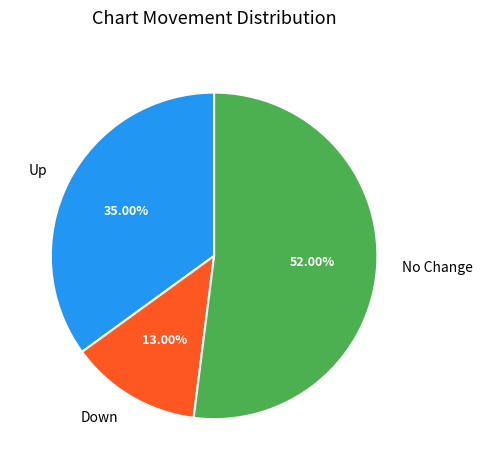

What is the majority slice?

No Change